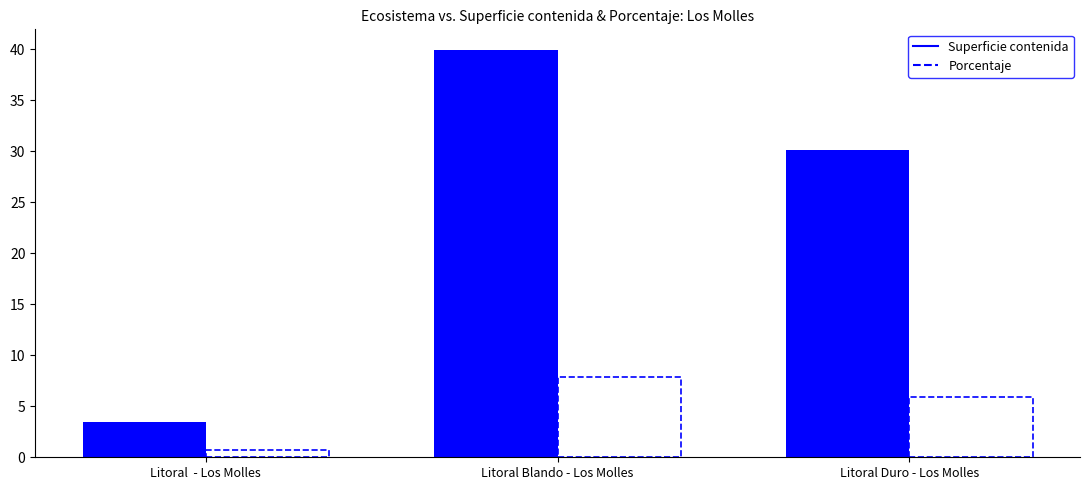

How many data points in Porcentaje are above 5?

2